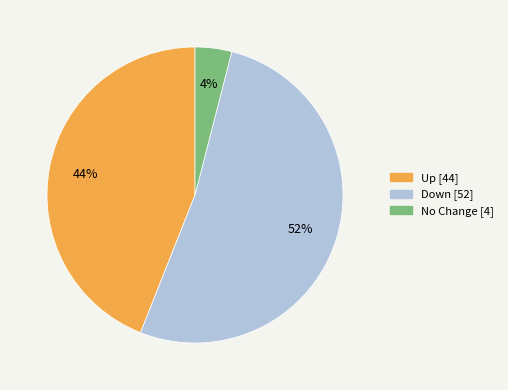

Is it true that Up [44] is 44% of the pie?

True